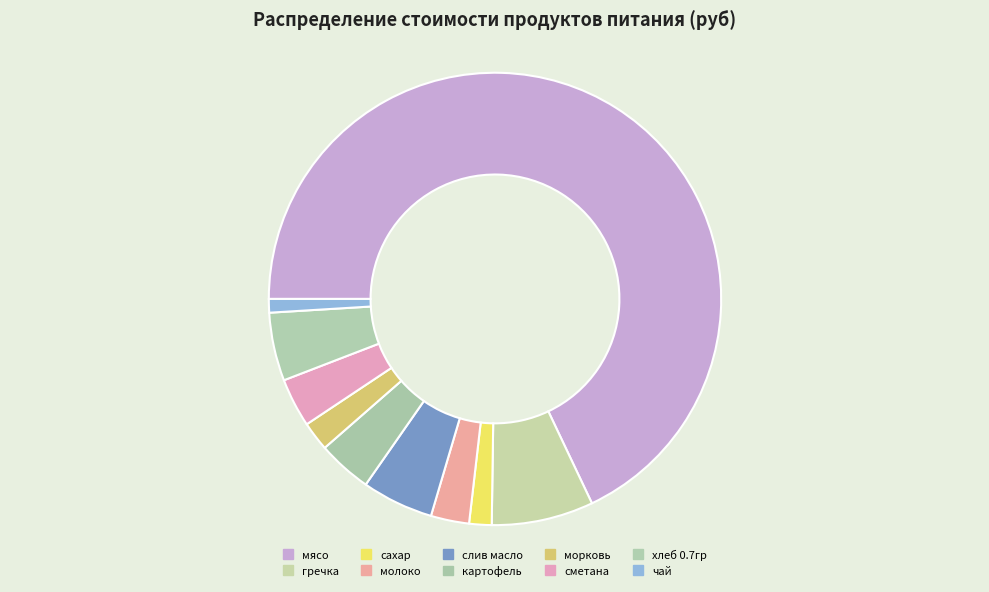

Is there a majority slice in this chart?

Yes